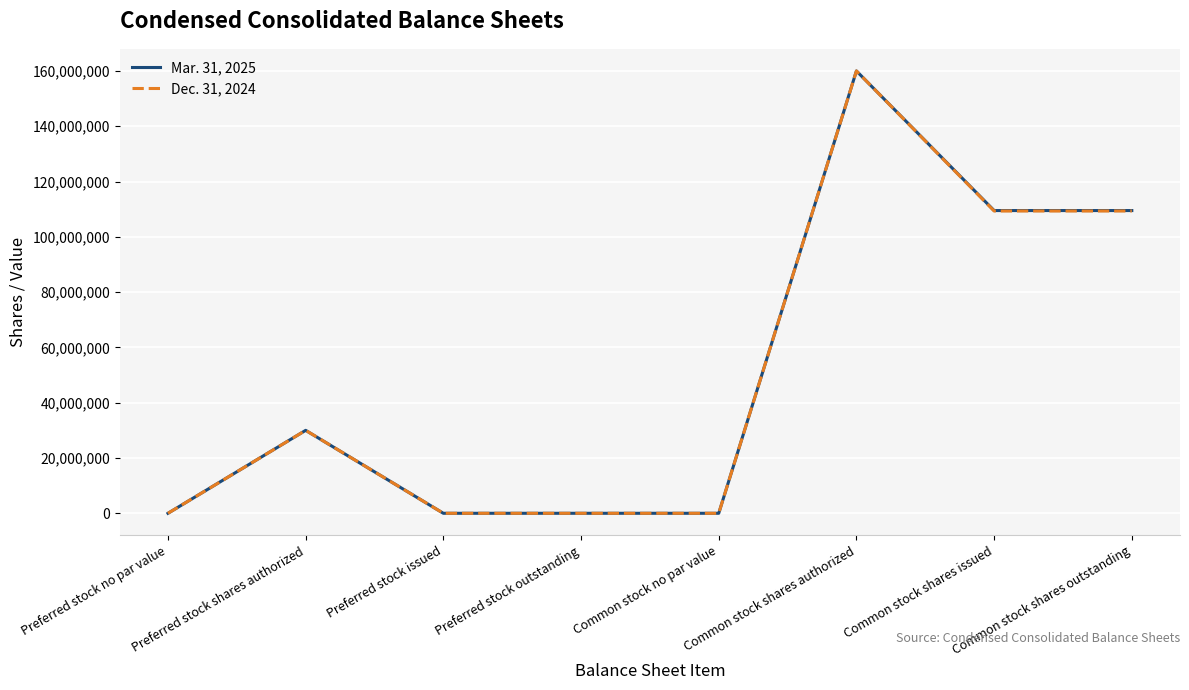

What is the maximum value shown in the chart?

160000000